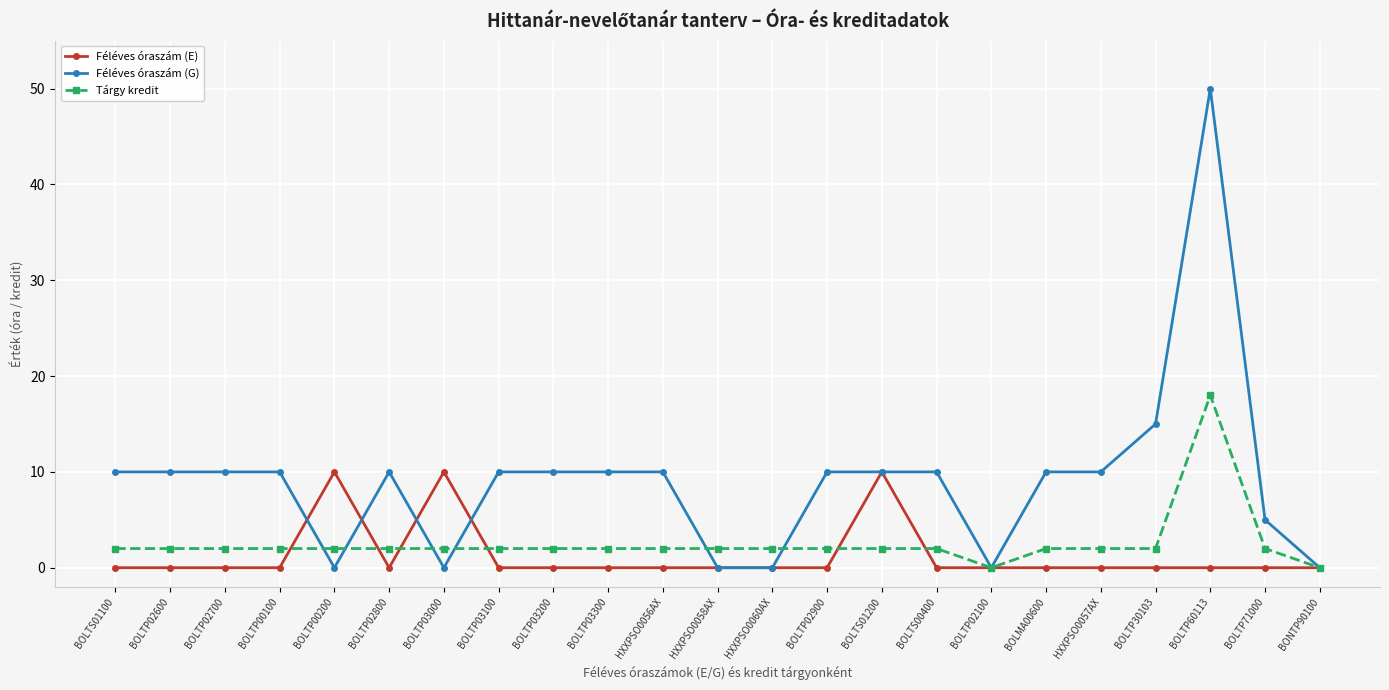

Which series has the widest spread of values?

Féléves óraszám (G)